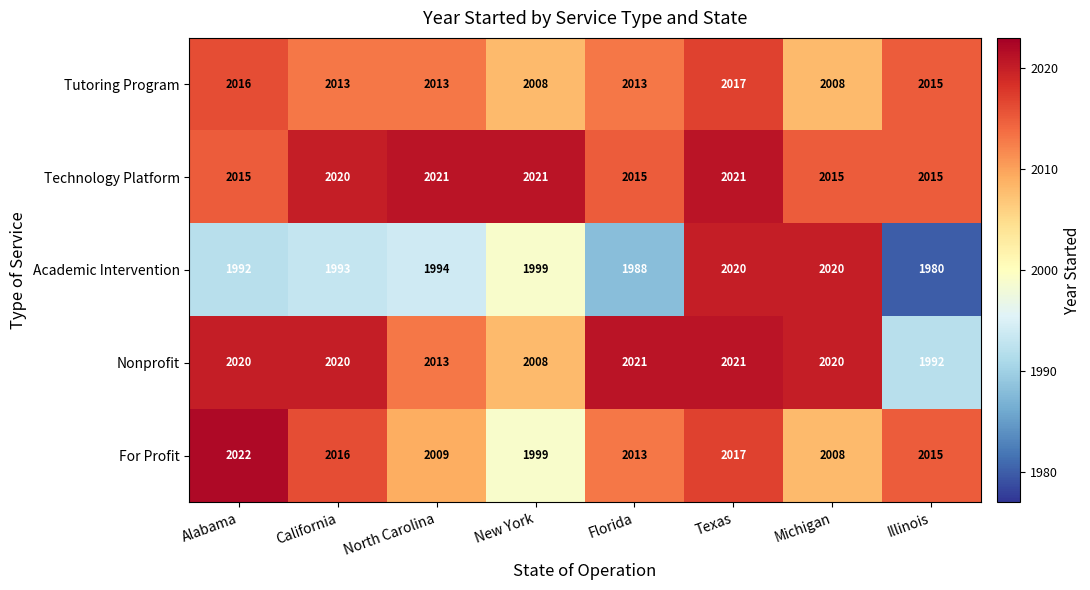

What is the spread (max minus min) of values at Florida?

33